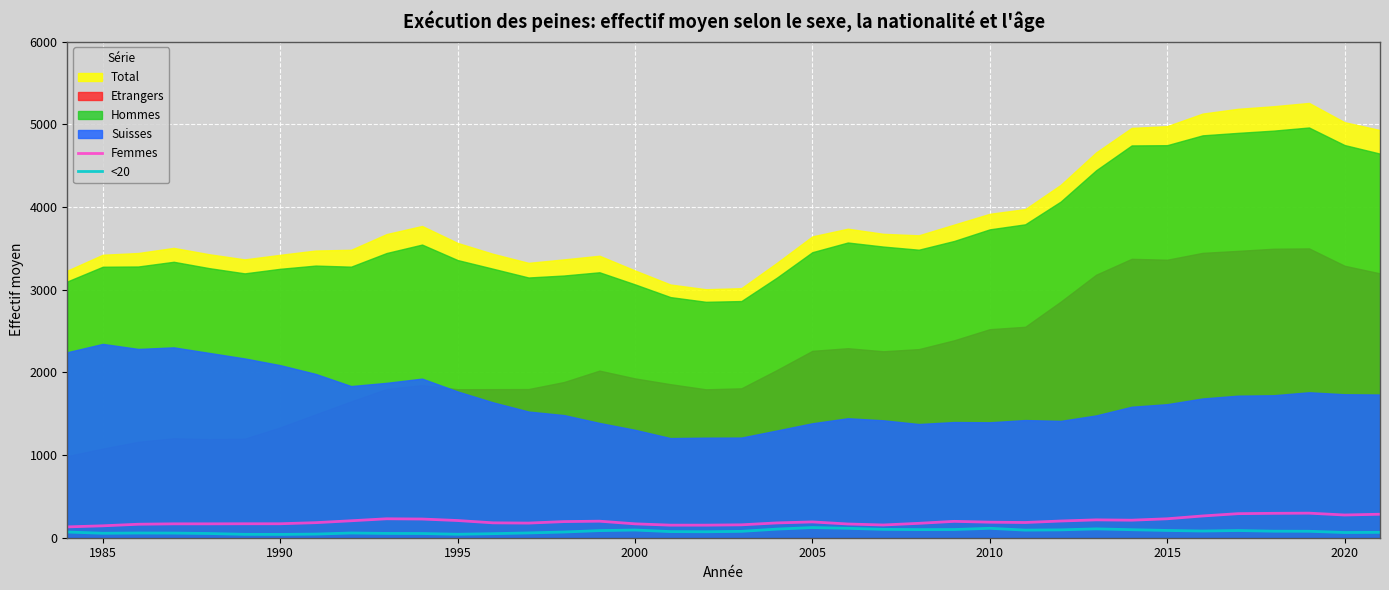

The Femmes series shows 275 at 2020. True or false?

True